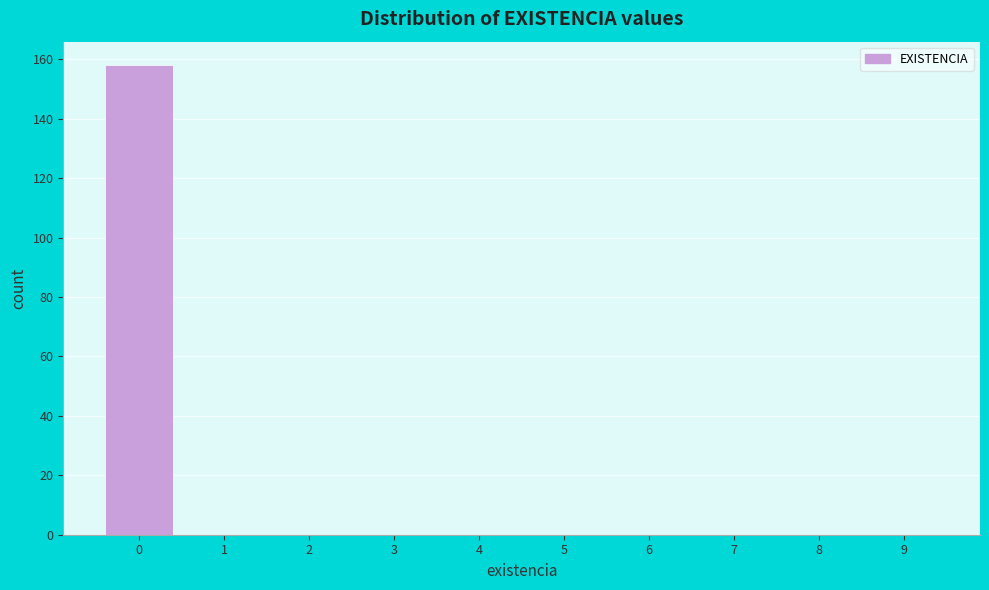

What is the height of the bar covering -0.5 to 0.5 on the x-axis? The values are not printed on the chart, so give them approximately, as read against the axis.

158